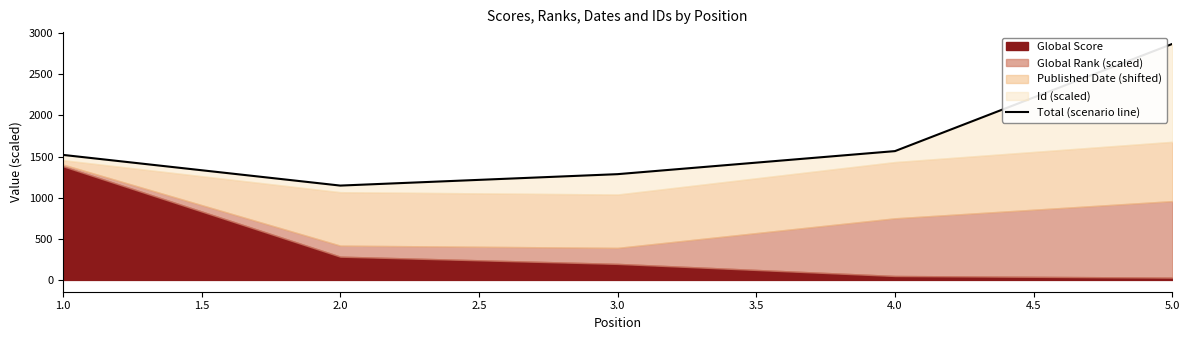

How many categories are shown in the chart?

5